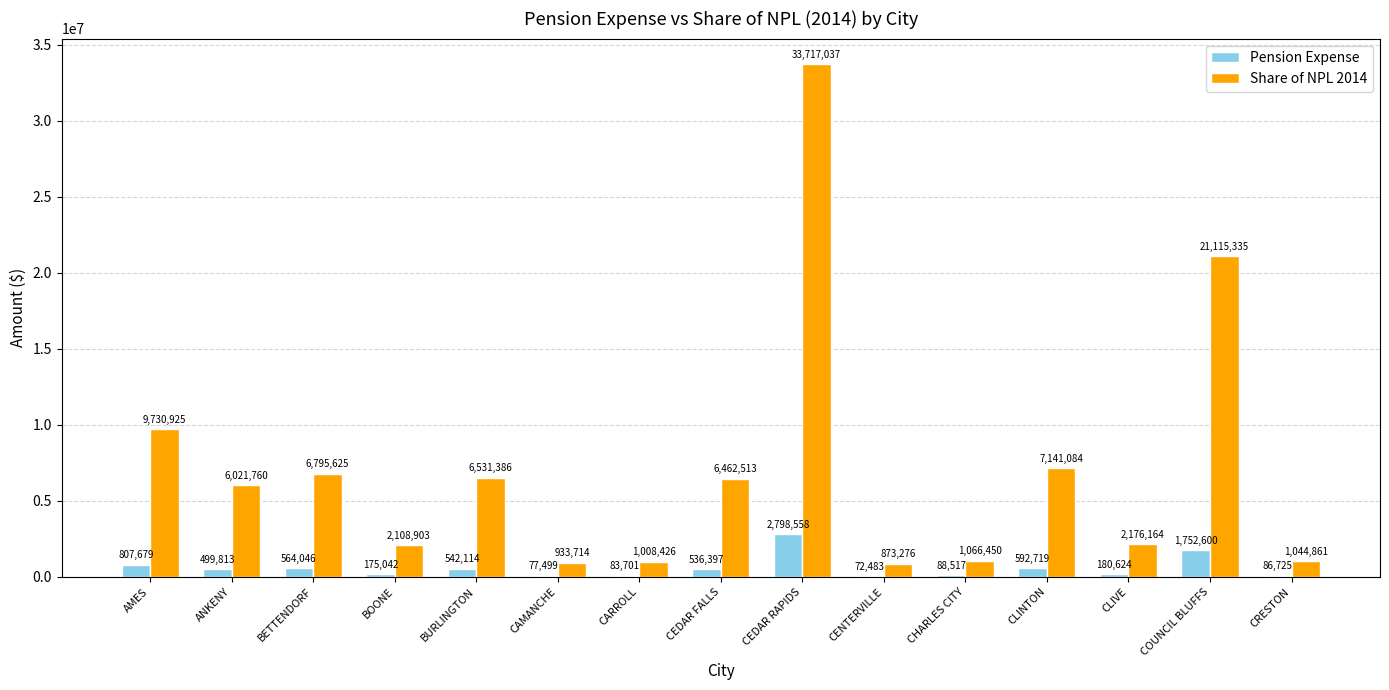

What is the approximate value of Share of NPL 2014 at AMES?

9730925